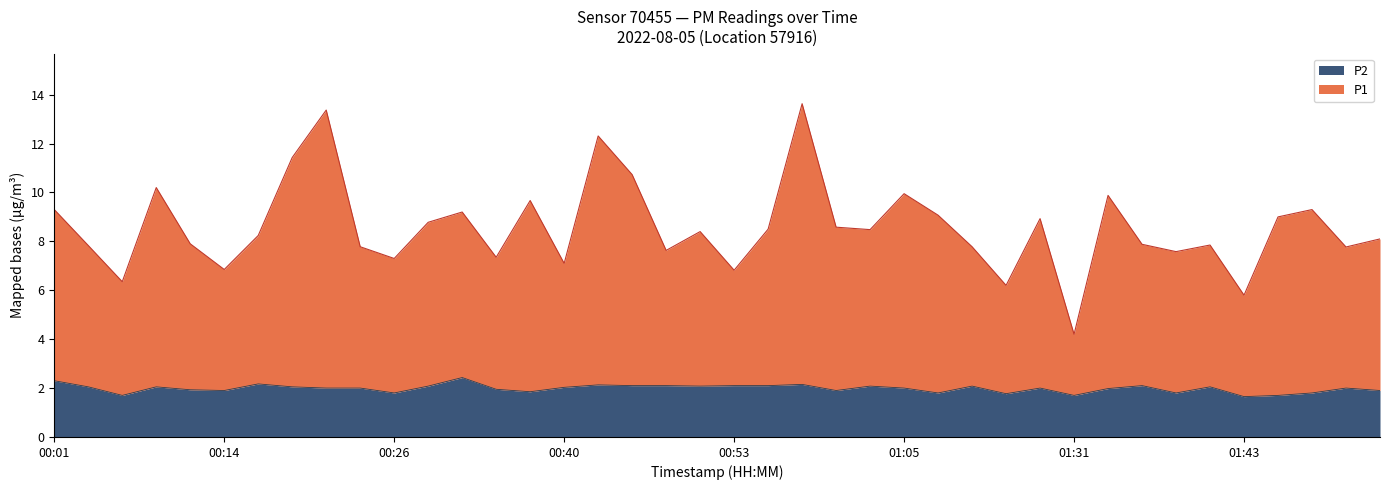

Rank the series by their average value, from highest to lowest.

P1, P2